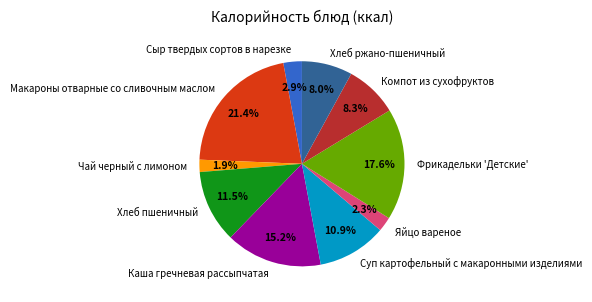

Which slice is the largest?

Макароны отварные со сливочным маслом